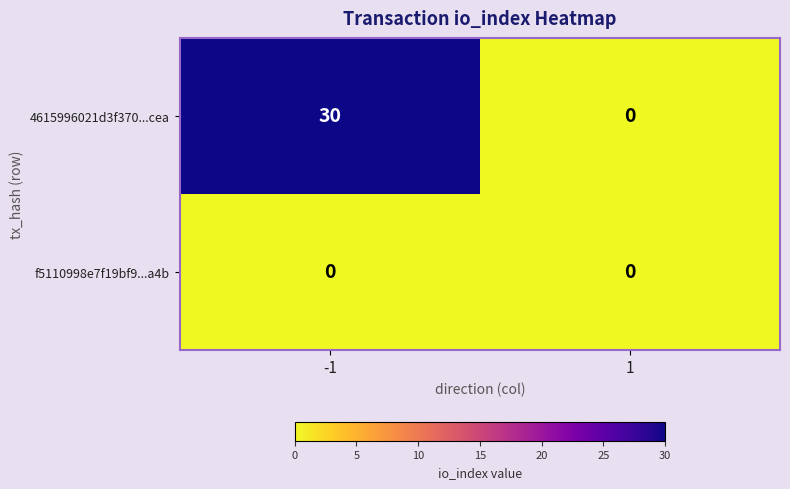

Reading left to right, list all the values displayed in this chart.

4615996021d3f370...cea: 30	0
f5110998e7f19bf9...a4b: 0	0